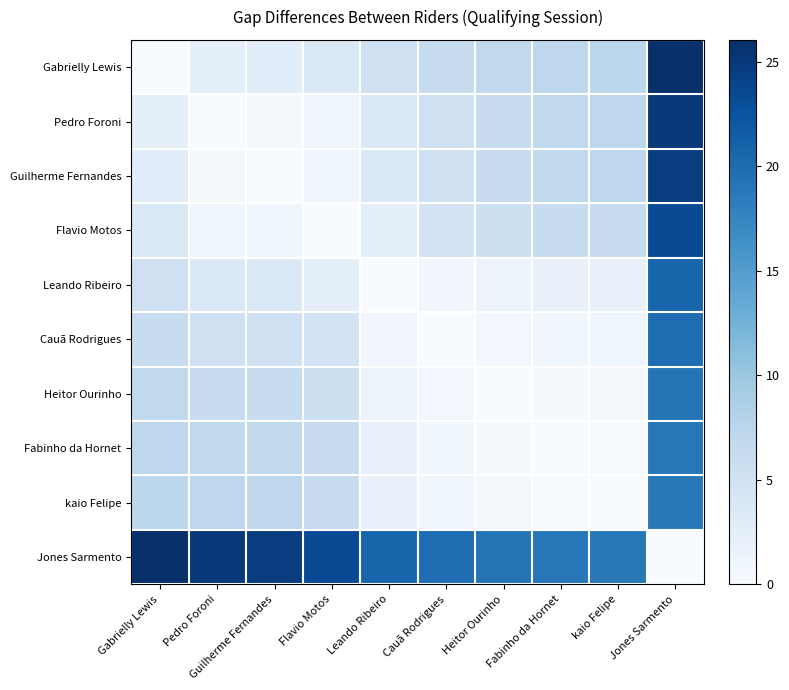

Reading right to left, what are all the values shown in this chart?

Gabrielly Lewis: Jones Sarmento=26.0	kaio Felipe=7.3	Fabinho da Hornet=7.2	Heitor Ourinho=6.8	Cauã Rodrigues=6.2	Leando Ribeiro=5.3	Flavio Motos=3.9	Guilherme Fernandes=2.8	Pedro Foroni=2.4	Gabrielly Lewis=0.0
Pedro Foroni: Jones Sarmento=25.0	kaio Felipe=7.2	Fabinho da Hornet=6.8	Heitor Ourinho=6.2	Cauã Rodrigues=5.3	Leando Ribeiro=3.9	Flavio Motos=1.0	Guilherme Fernandes=0.4	Pedro Foroni=0.0	Gabrielly Lewis=2.4
Guilherme Fernandes: Jones Sarmento=24.6	kaio Felipe=7.2	Fabinho da Hornet=6.8	Heitor Ourinho=6.2	Cauã Rodrigues=5.3	Leando Ribeiro=3.9	Flavio Motos=1.0	Guilherme Fernandes=0.0	Pedro Foroni=0.4	Gabrielly Lewis=2.8
Flavio Motos: Jones Sarmento=23.2	kaio Felipe=6.3	Fabinho da Hornet=6.1	Heitor Ourinho=5.6	Cauã Rodrigues=4.7	Leando Ribeiro=2.4	Flavio Motos=0.0	Guilherme Fernandes=1.0	Pedro Foroni=1.0	Gabrielly Lewis=3.9
Leando Ribeiro: Jones Sarmento=20.7	kaio Felipe=2.0	Fabinho da Hornet=1.8	Heitor Ourinho=1.5	Cauã Rodrigues=0.9	Leando Ribeiro=0.0	Flavio Motos=2.4	Guilherme Fernandes=3.9	Pedro Foroni=3.9	Gabrielly Lewis=5.3
Cauã Rodrigues: Jones Sarmento=19.9	kaio Felipe=1.1	Fabinho da Hornet=1.0	Heitor Ourinho=0.7	Cauã Rodrigues=0.0	Leando Ribeiro=0.9	Flavio Motos=4.7	Guilherme Fernandes=5.3	Pedro Foroni=5.3	Gabrielly Lewis=6.2
Heitor Ourinho: Jones Sarmento=19.2	kaio Felipe=0.5	Fabinho da Hornet=0.3	Heitor Ourinho=0.0	Cauã Rodrigues=0.7	Leando Ribeiro=1.5	Flavio Motos=5.6	Guilherme Fernandes=6.2	Pedro Foroni=6.2	Gabrielly Lewis=6.8
Fabinho da Hornet: Jones Sarmento=18.9	kaio Felipe=0.1	Fabinho da Hornet=0.0	Heitor Ourinho=0.3	Cauã Rodrigues=1.0	Leando Ribeiro=1.8	Flavio Motos=6.1	Guilherme Fernandes=6.8	Pedro Foroni=6.8	Gabrielly Lewis=7.2
kaio Felipe: Jones Sarmento=18.7	kaio Felipe=0.0	Fabinho da Hornet=0.1	Heitor Ourinho=0.5	Cauã Rodrigues=1.1	Leando Ribeiro=2.0	Flavio Motos=6.3	Guilherme Fernandes=7.2	Pedro Foroni=7.2	Gabrielly Lewis=7.3
Jones Sarmento: Jones Sarmento=0.0	kaio Felipe=18.7	Fabinho da Hornet=18.9	Heitor Ourinho=19.2	Cauã Rodrigues=19.9	Leando Ribeiro=20.7	Flavio Motos=23.2	Guilherme Fernandes=24.6	Pedro Foroni=25.0	Gabrielly Lewis=26.0